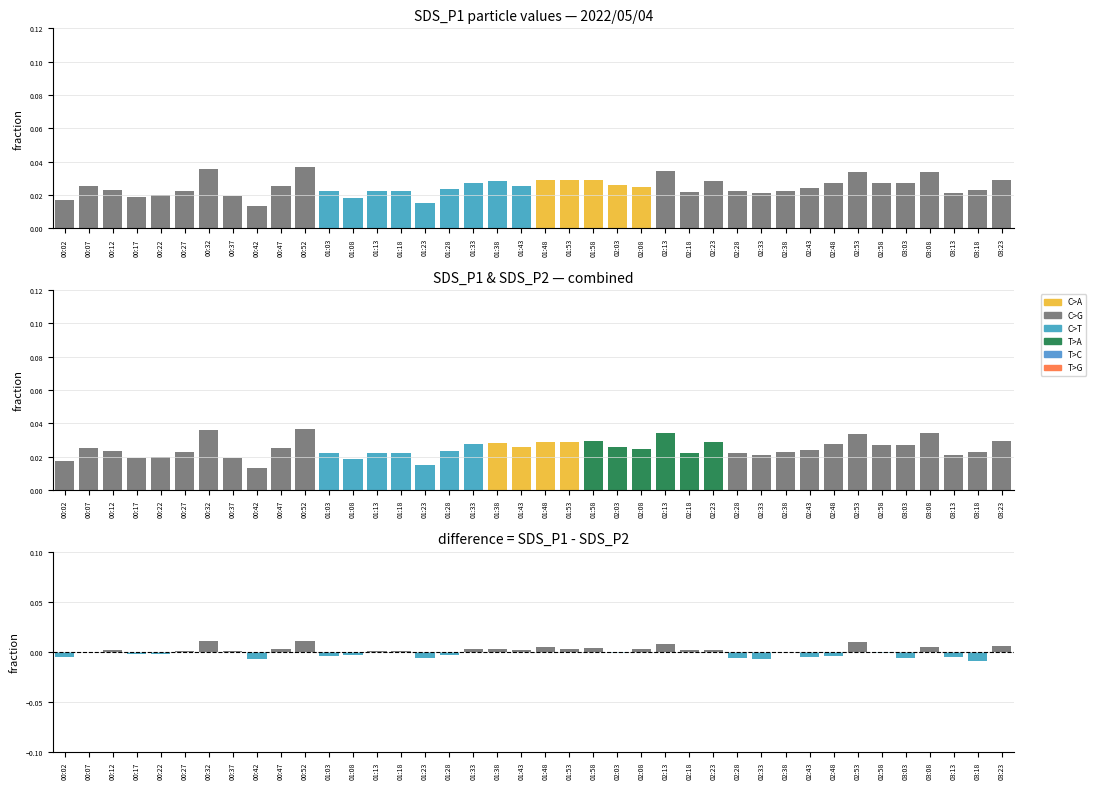

Reading left to right, what are all the values shown in this chart?

SDS_P1: 0.0	0.0	0.0	0.0	0.0	0.0	0.0	0.0	0.0	0.0	0.0	0.0	0.0	0.0	0.0	0.0	0.0	0.0	0.0	0.0	0.0	0.0	0.0	0.0	0.0	0.0	0.0	0.0	0.0	0.0	0.0	0.0	0.0	0.0	0.0	0.0	0.0	0.0	0.0	0.0
SDS_P2: 0.0	0.0	0.0	0.0	0.0	0.0	0.0	0.0	0.0	0.0	0.0	0.0	0.0	0.0	0.0	0.0	0.0	0.0	0.0	0.0	0.0	0.0	0.0	0.0	0.0	0.0	0.0	0.0	0.0	0.0	0.0	0.0	0.0	0.0	0.0	0.0	0.0	0.0	0.0	0.0
difference: -0.0	-0.0	0.0	-0.0	-0.0	0.0	0.0	0.0	-0.0	0.0	0.0	-0.0	-0.0	0.0	0.0	-0.0	-0.0	0.0	0.0	0.0	0.0	0.0	0.0	-0.0	0.0	0.0	0.0	0.0	-0.0	-0.0	-0.0	-0.0	-0.0	0.0	-0.0	-0.0	0.0	-0.0	-0.0	0.0